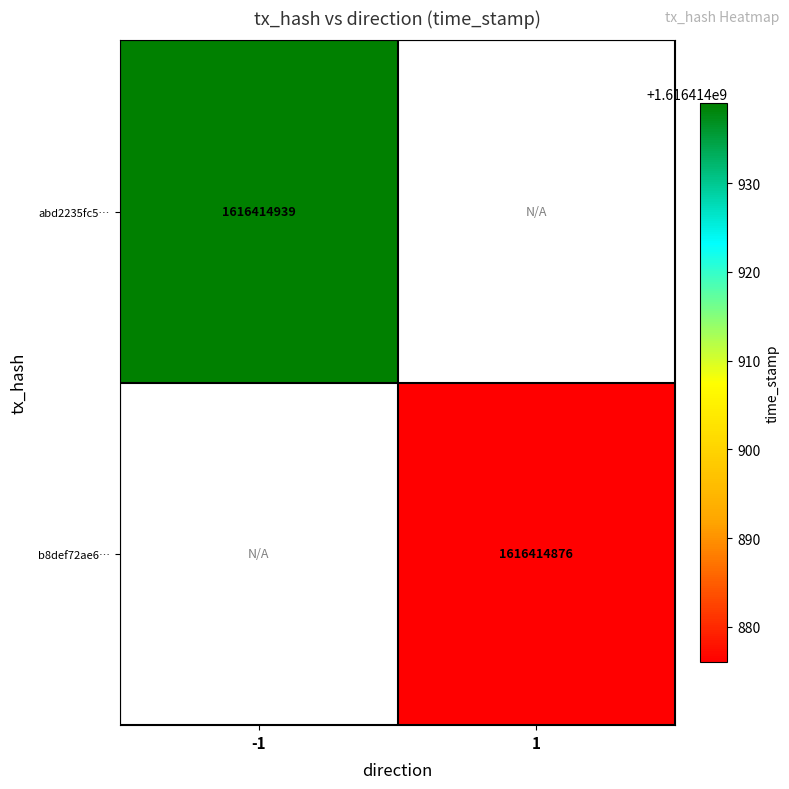

Which series has the largest total across all categories?

abd2235fc5d79c527900f1e69a967097491a331